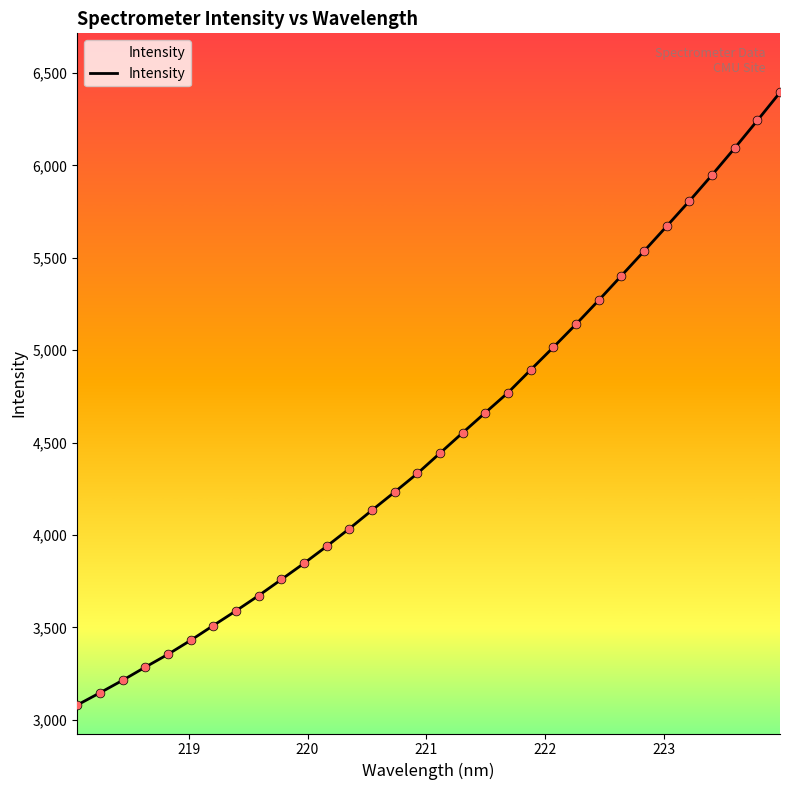

What is the difference between the maximum and minimum values?

3315.2